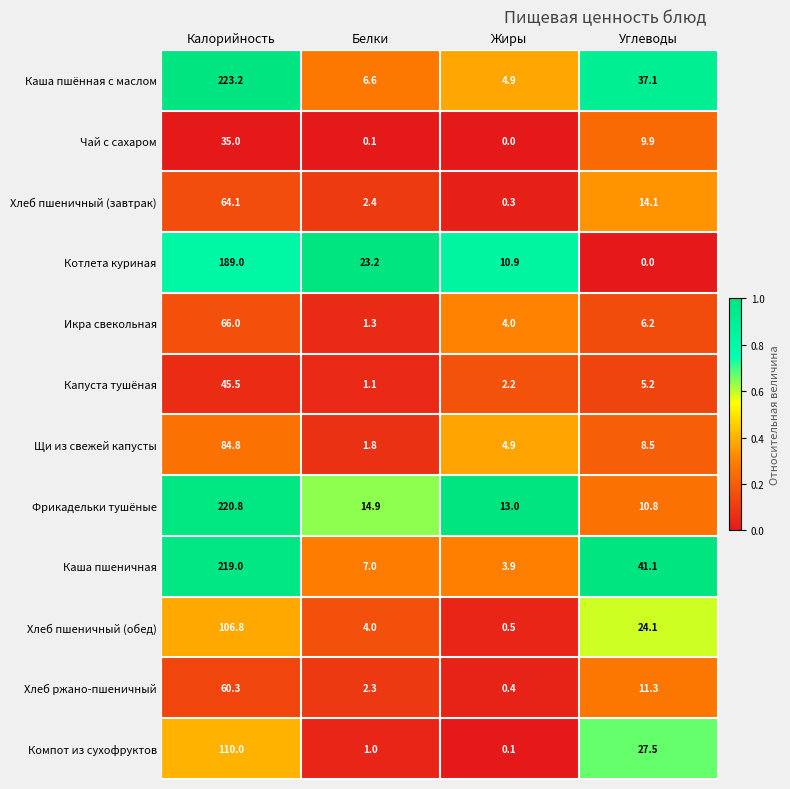

Which series has the widest spread of values?

Каша пшённая с маслом